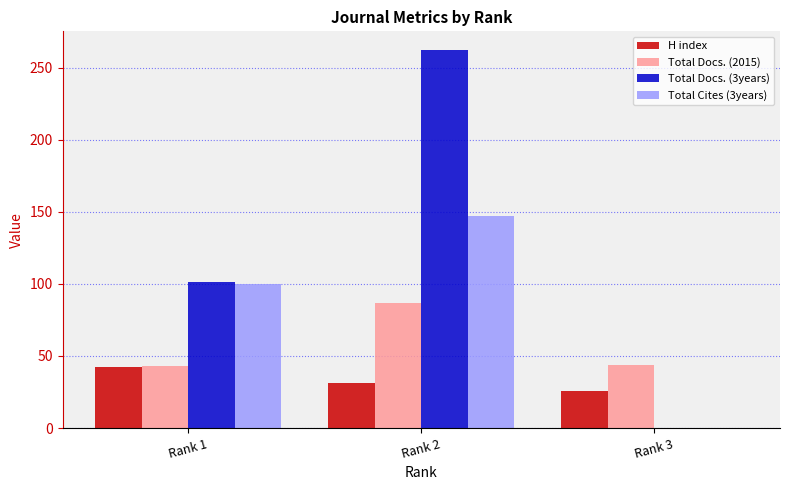

Read the H index value at Rank 2.

31